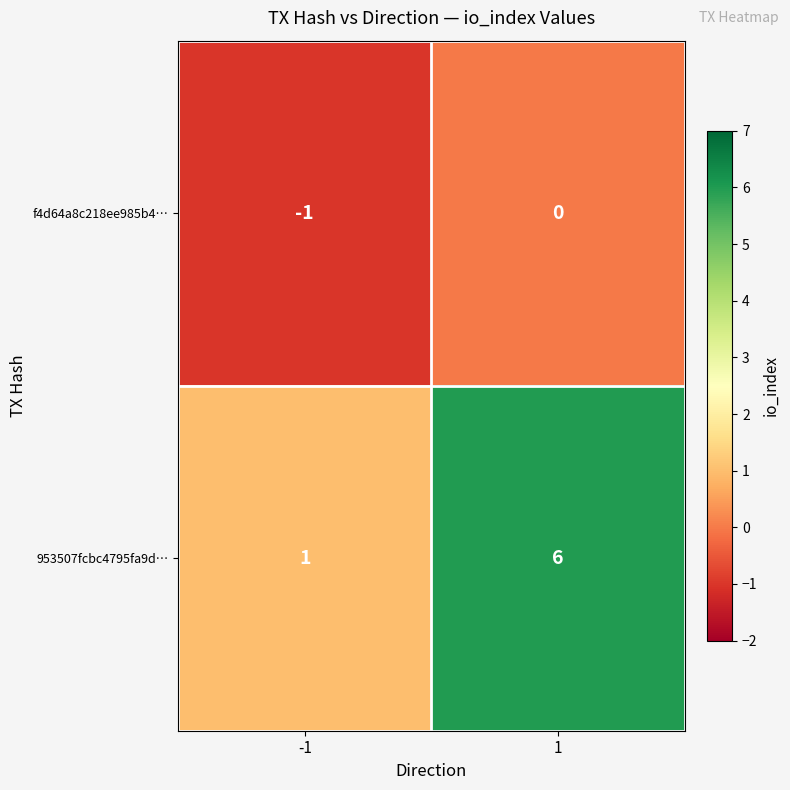

What is the sum of the 953507fcbc4795fa9d… values at 1 and -1?

7